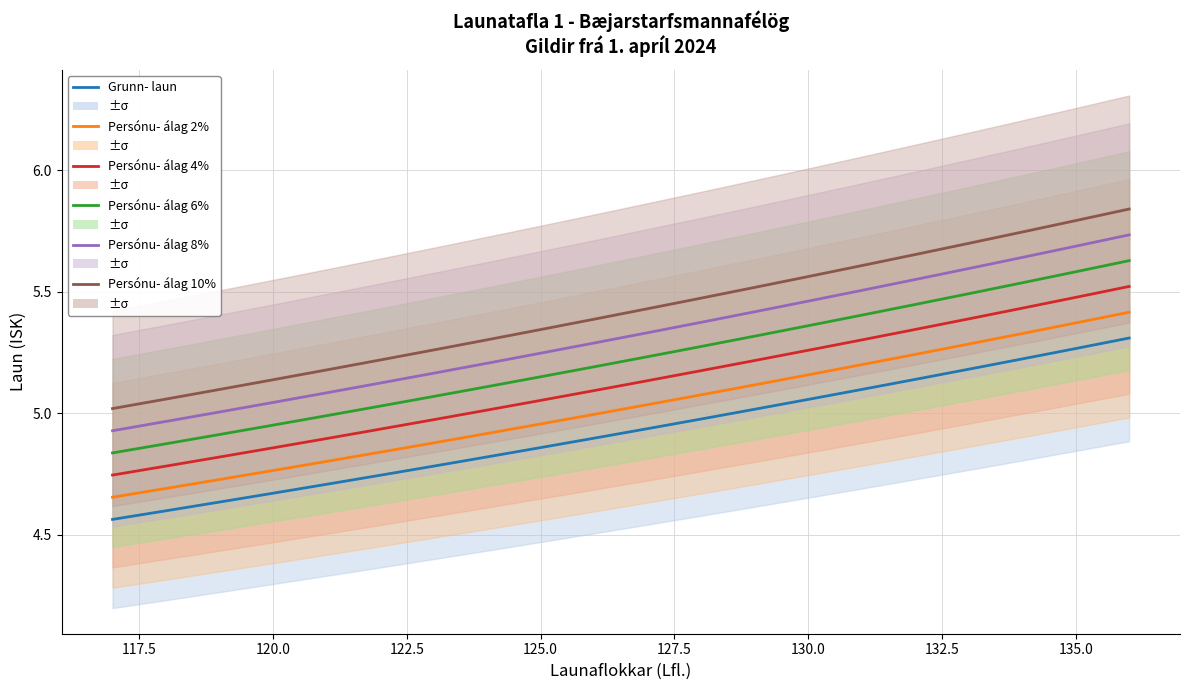

Is it true that Persónu- álag 6% equals 9.3 at 11?

False